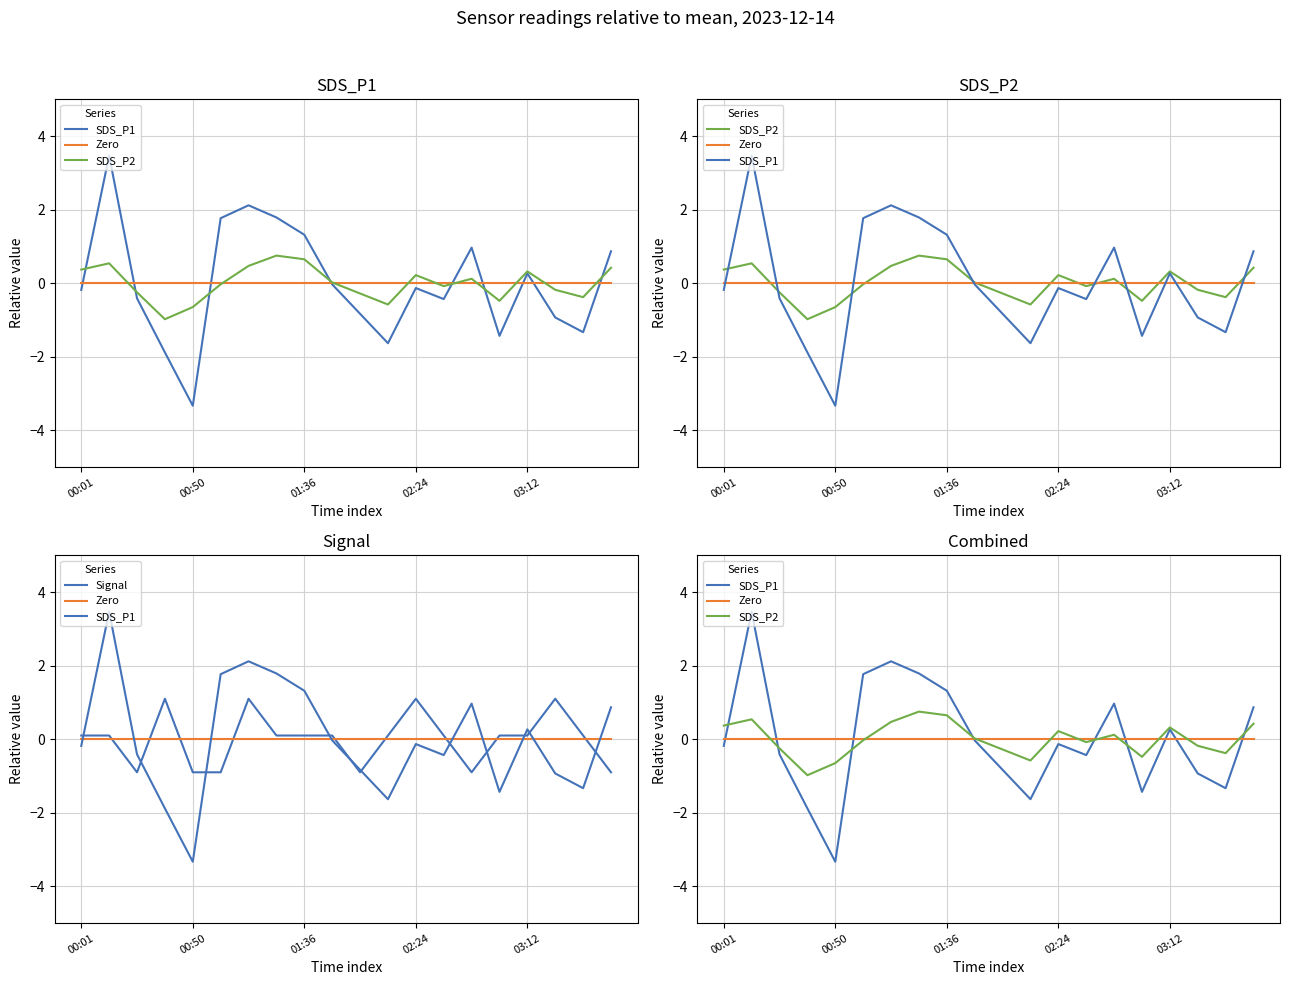

Reading right to left, what are all the values shown in this chart?

SDS_P1: 0.9	-1.3	-0.9	0.3	-1.4	1.0	-0.4	-0.1	-1.6	-0.8	-0.0	1.3	1.8	2.1	1.8	-3.3	-1.9	-0.4	3.5	-0.2
Zero: 0.0	0.0	0.0	0.0	0.0	0.0	0.0	0.0	0.0	0.0	0.0	0.0	0.0	0.0	0.0	0.0	0.0	0.0	0.0	0.0
SDS_P2: 0.4	-0.4	-0.2	0.3	-0.5	0.1	-0.1	0.2	-0.6	-0.3	0.0	0.7	0.8	0.5	-0.0	-0.6	-1.0	-0.2	0.5	0.4
Signal: -0.9	0.1	1.1	0.1	0.1	-0.9	0.1	1.1	0.1	-0.9	0.1	0.1	0.1	1.1	-0.9	-0.9	1.1	-0.9	0.1	0.1